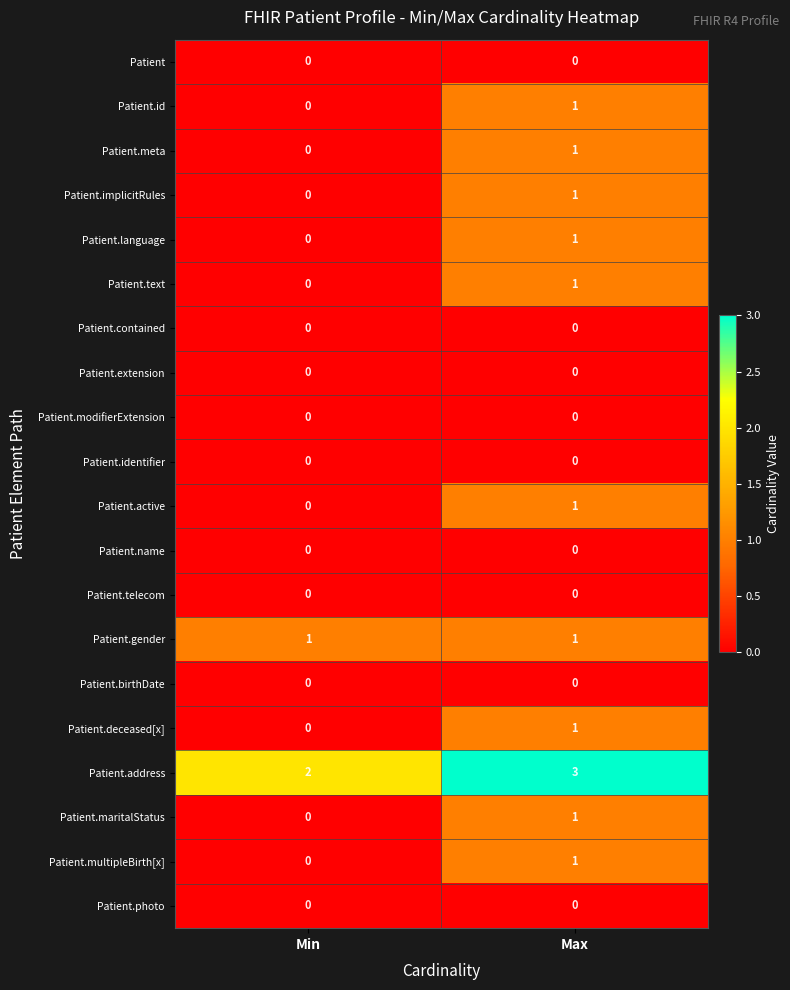

What is the total value across all series at Min?

3